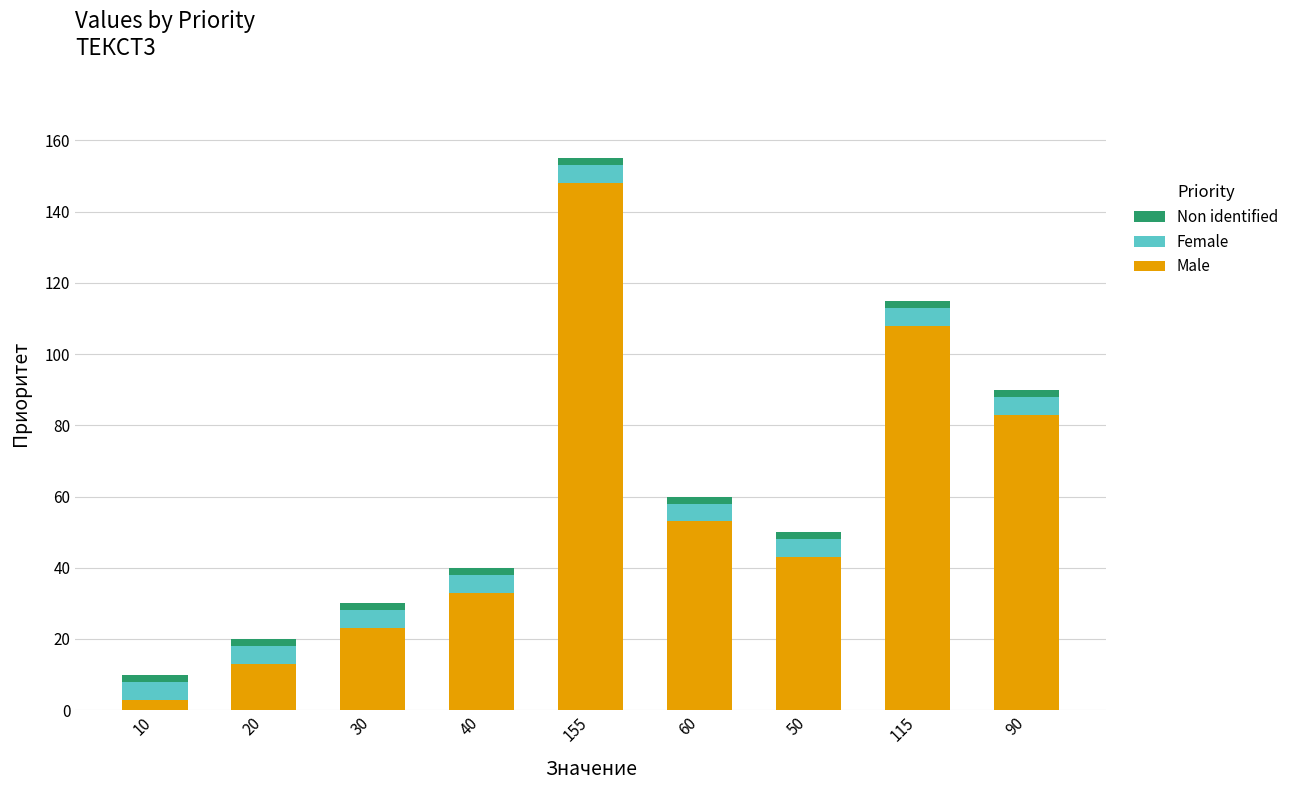

At which label is Male closest to 75?

90